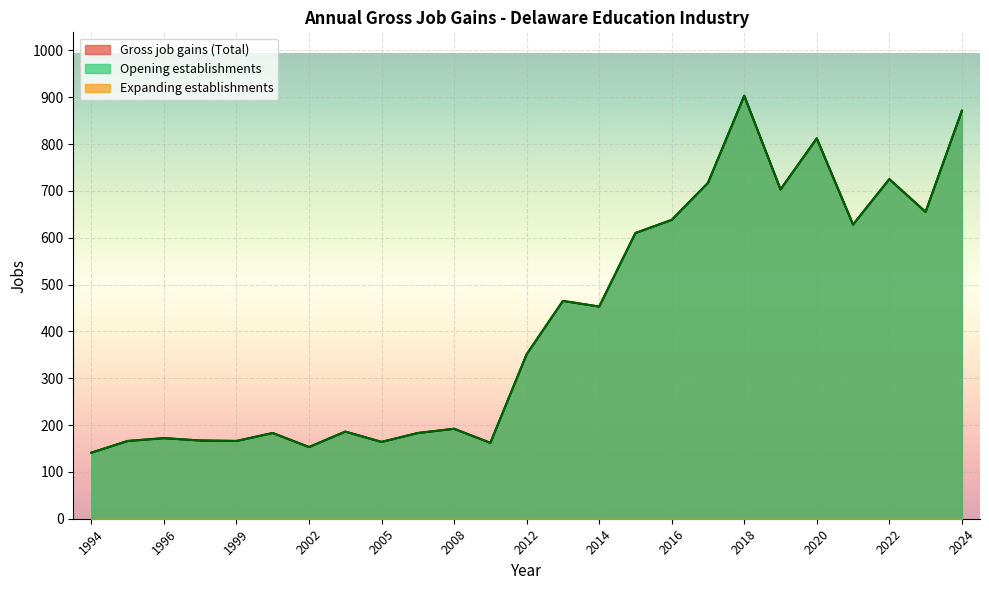

At which category does Gross job gains (Total) reach its first local peak?

1996